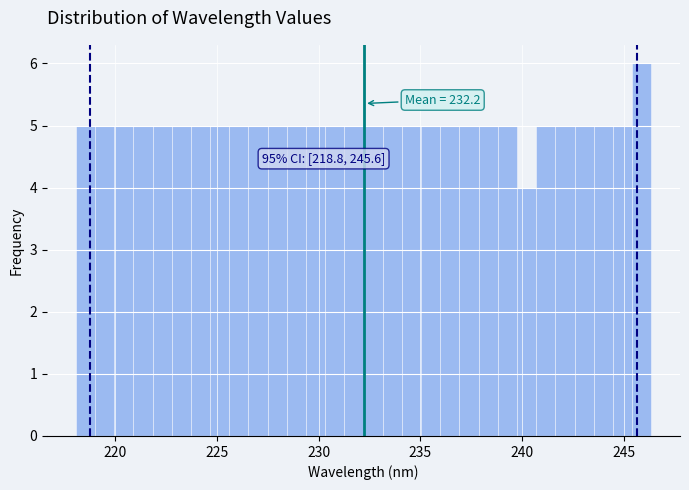

Around what value on the x-axis is the tallest bar? Give the approximate position of its centre, as read against the axis.

246.0